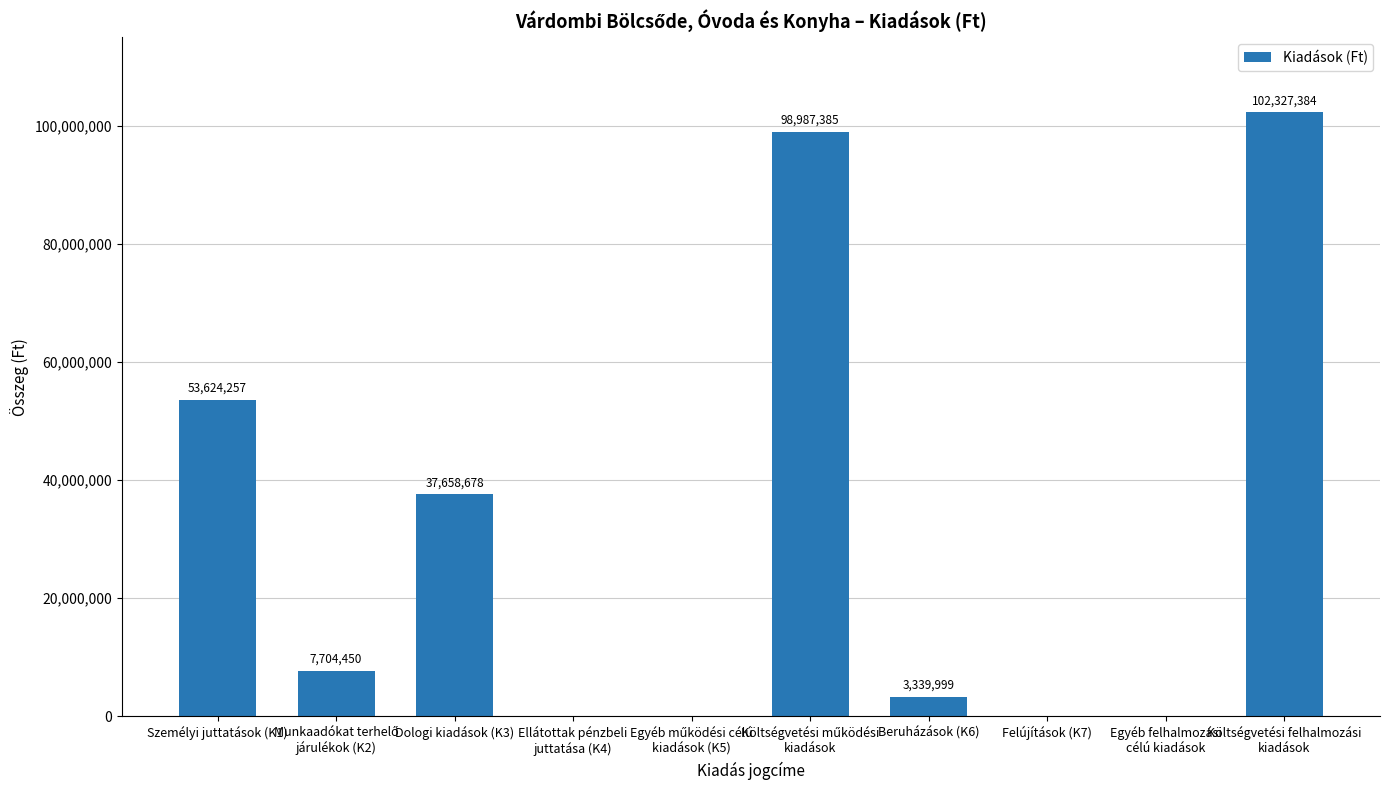

What is the average value?

30364215